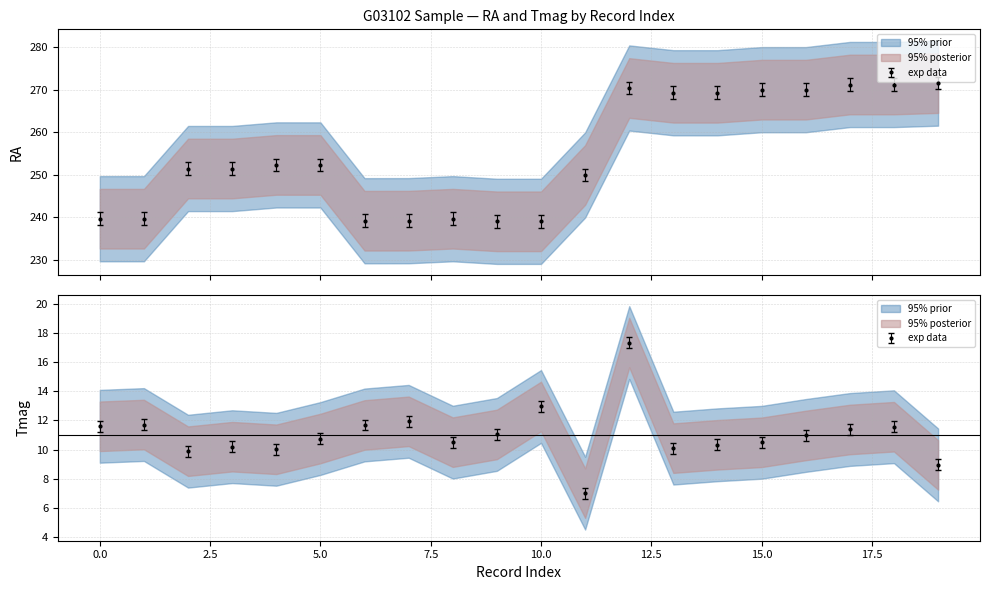

At 245878624, list the series in order from smallest to largest.

Tmag, RA